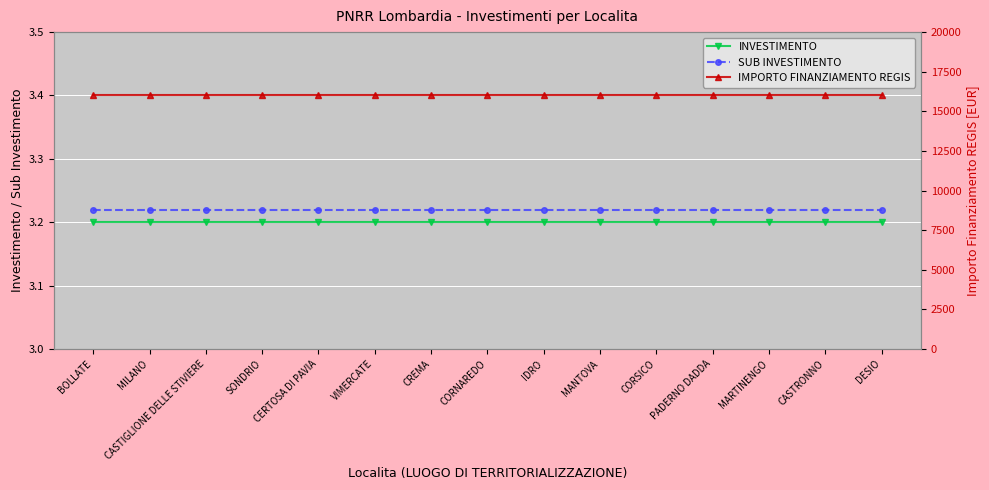

What is the maximum value for IMPORTO FINANZIAMENTO REGIS?

16000.0